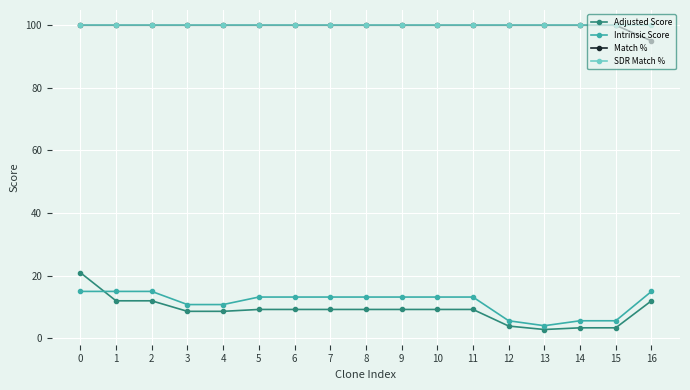

What is the highest value of the Intrinsic Score series?

15.0